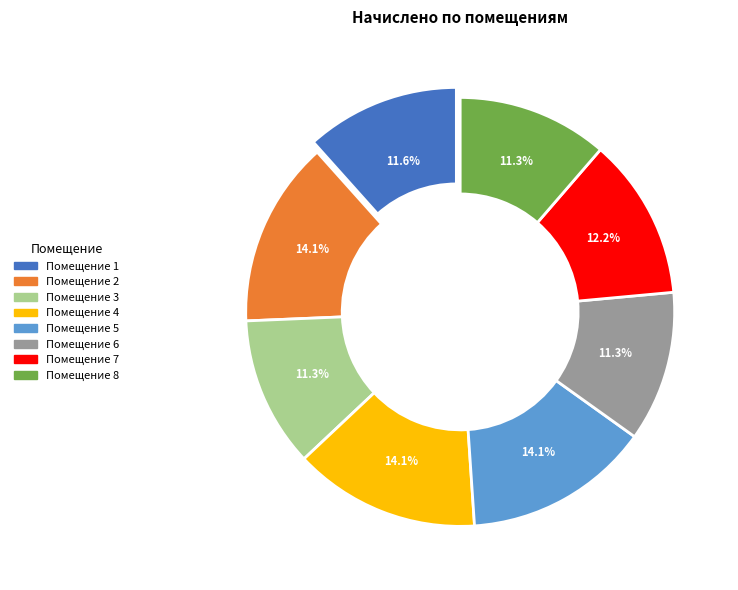

Approximately how many times larger is the value at Помещение 2 compared to Помещение 5?

1.0